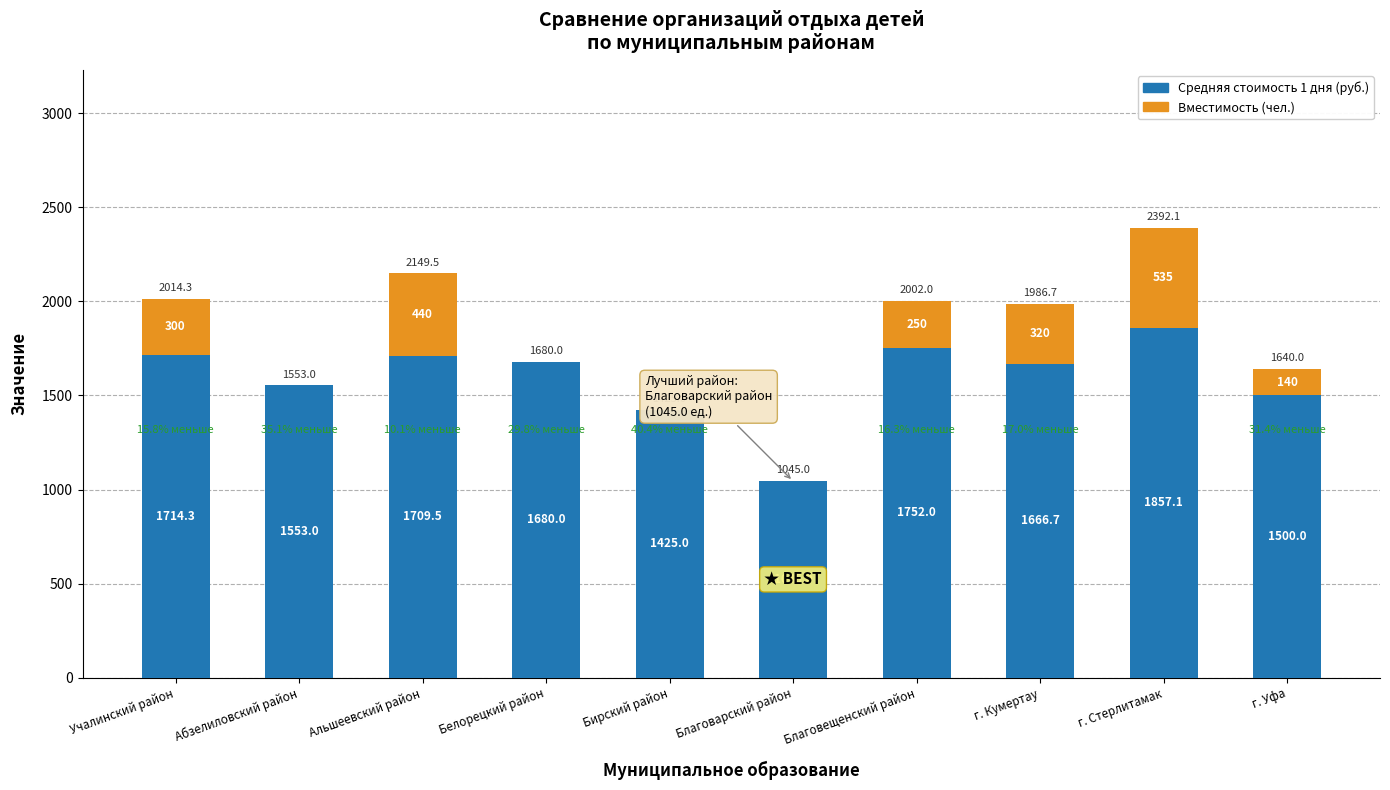

Which category has the highest value in the Средняя стоимость 1 дня (руб.) series?

г. Стерлитамак